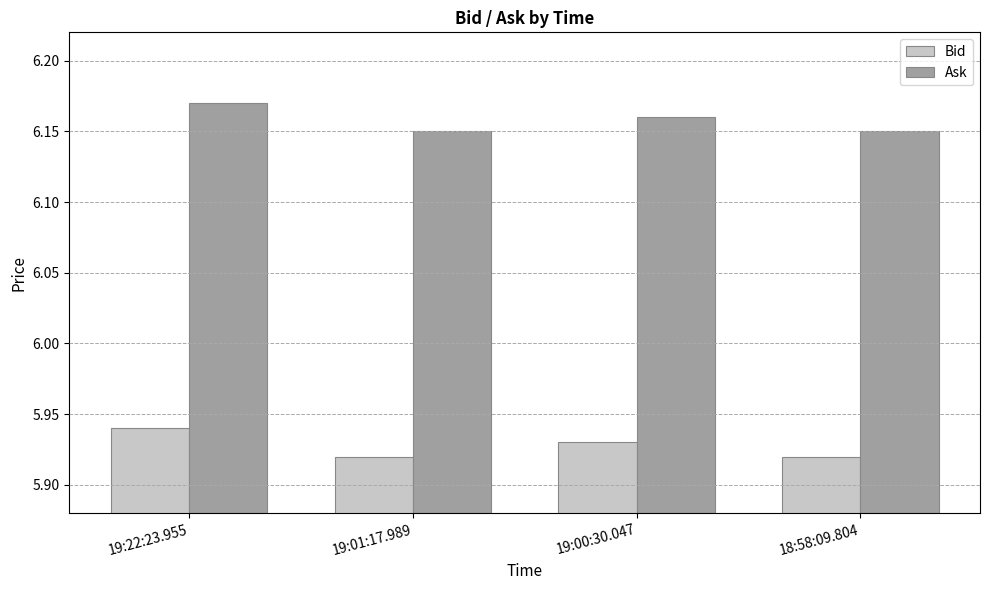

Does the chart contain any negative values?

No